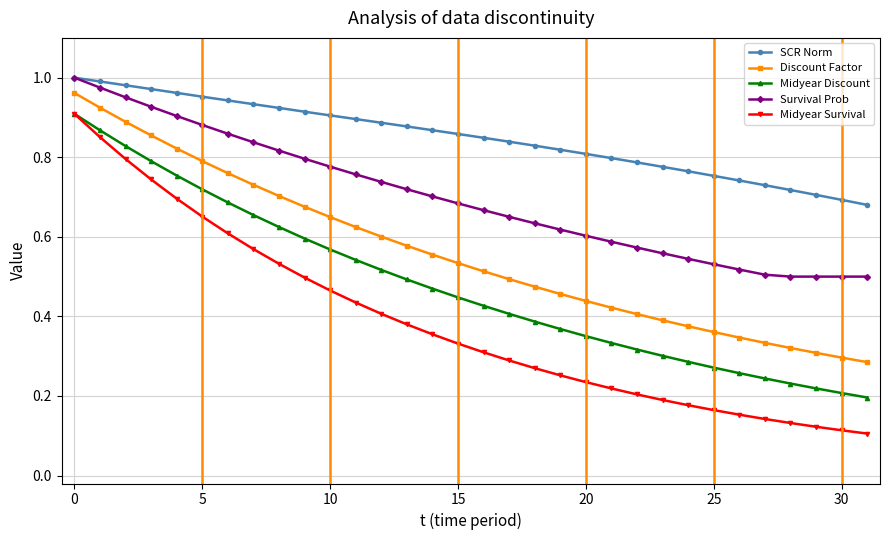

How many lines are shown in the chart?

5